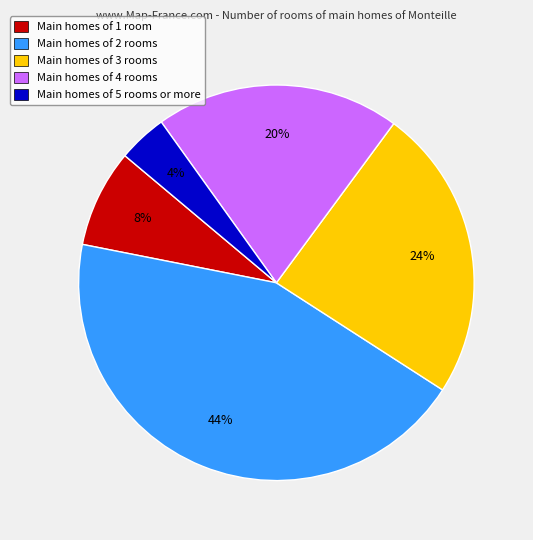

To the nearest percent, what is the average slice percentage?

20%